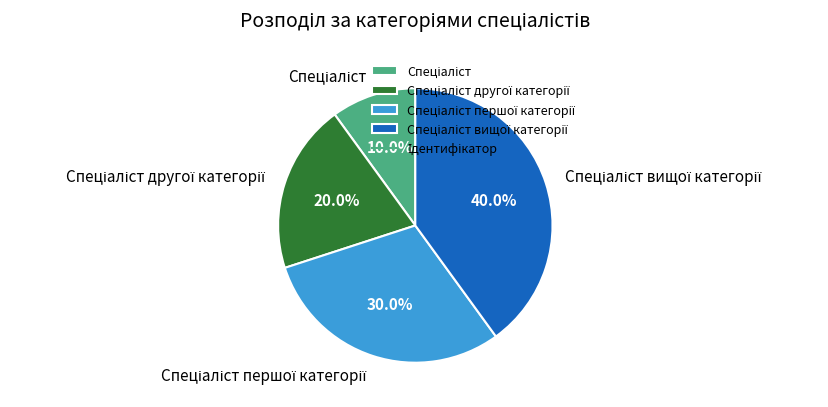

Does any single category account for the majority?

No